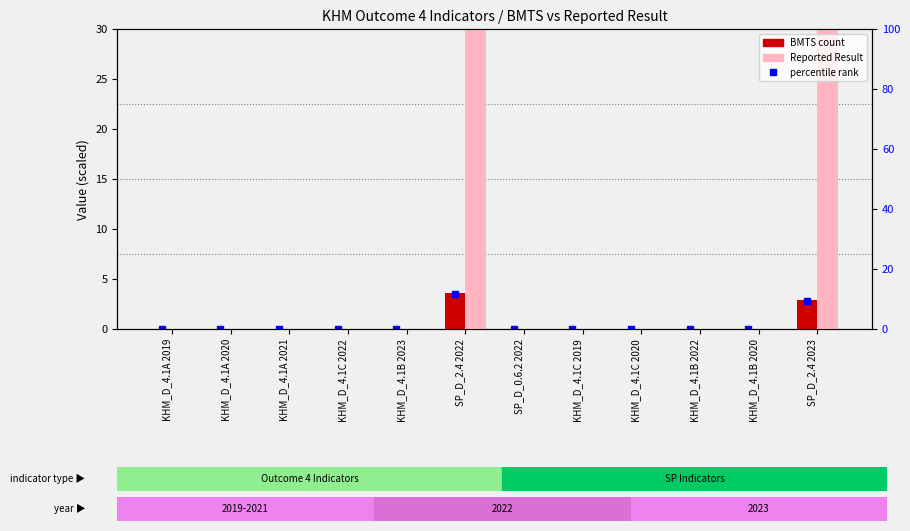

Is the value of BMTS (count) at KHM_D_4.1C 2022 greater than the value of Reported Result at KHM_D_4.1B 2022?

Yes